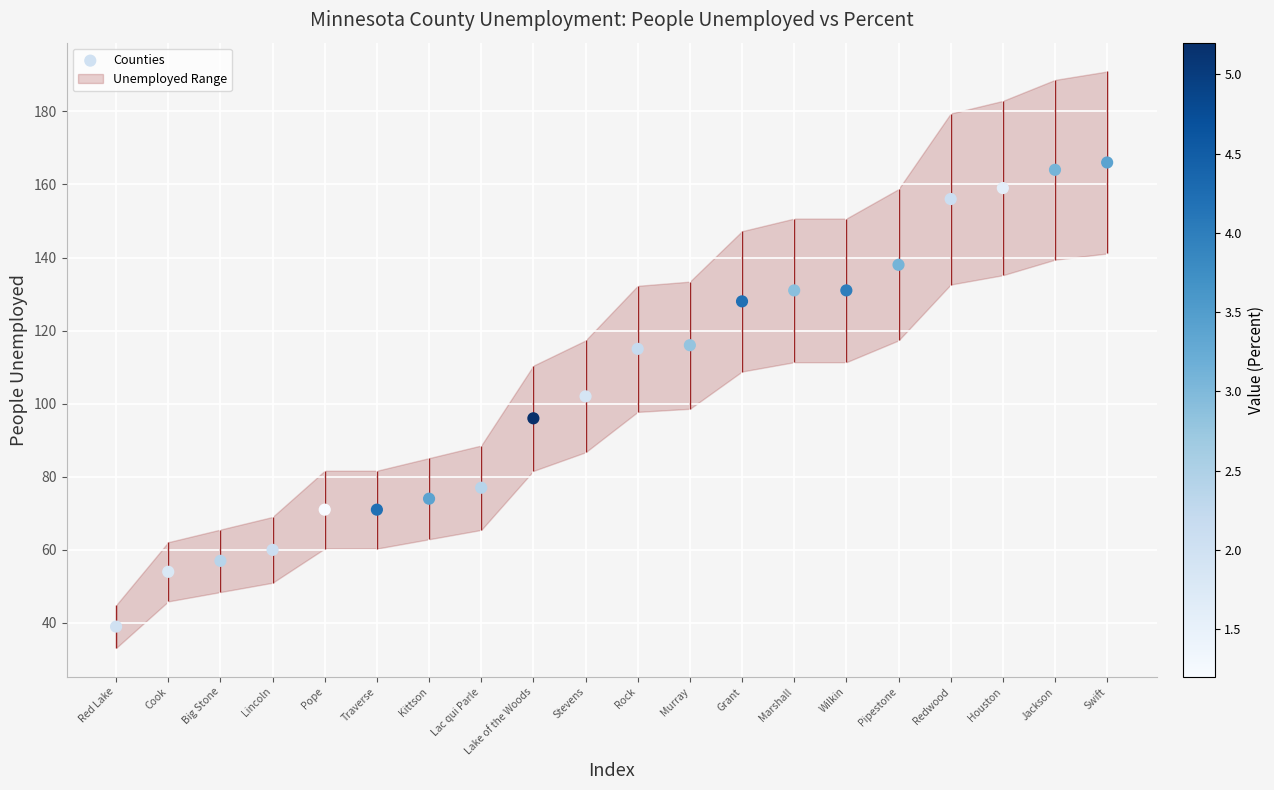

Approximately how many times larger is the value at Stevens compared to Traverse?

1.4